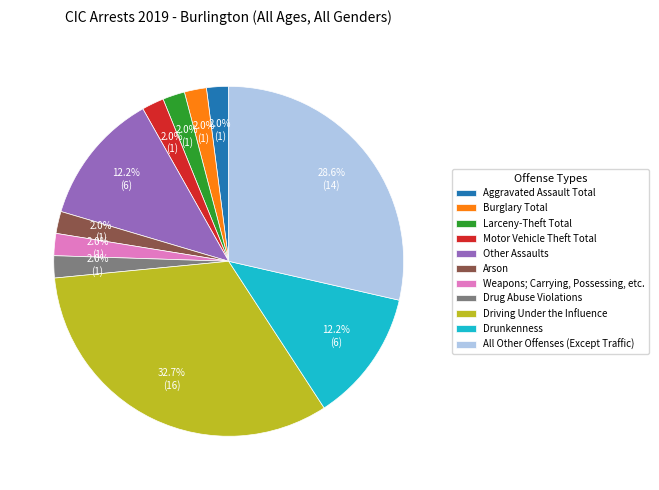

To the nearest percent, what is the combined percentage of All Other Offenses (Except Traffic) and Weapons; Carrying, Possessing, etc.?

31%